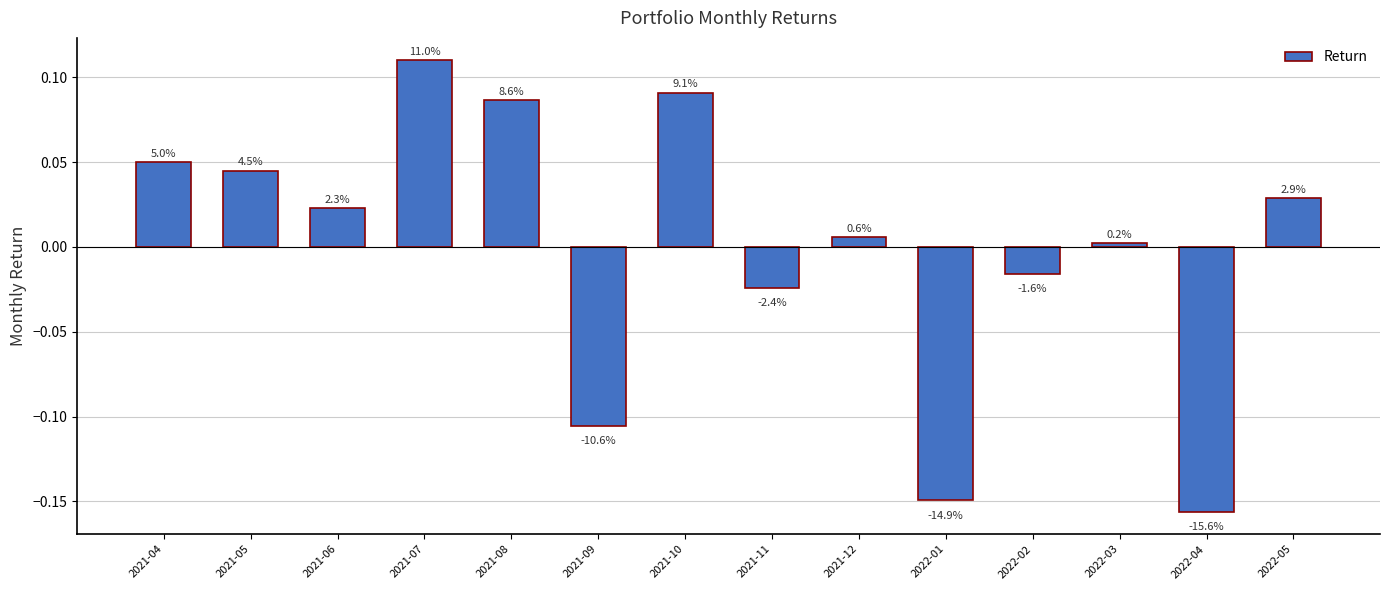

Does the chart contain any negative values?

Yes